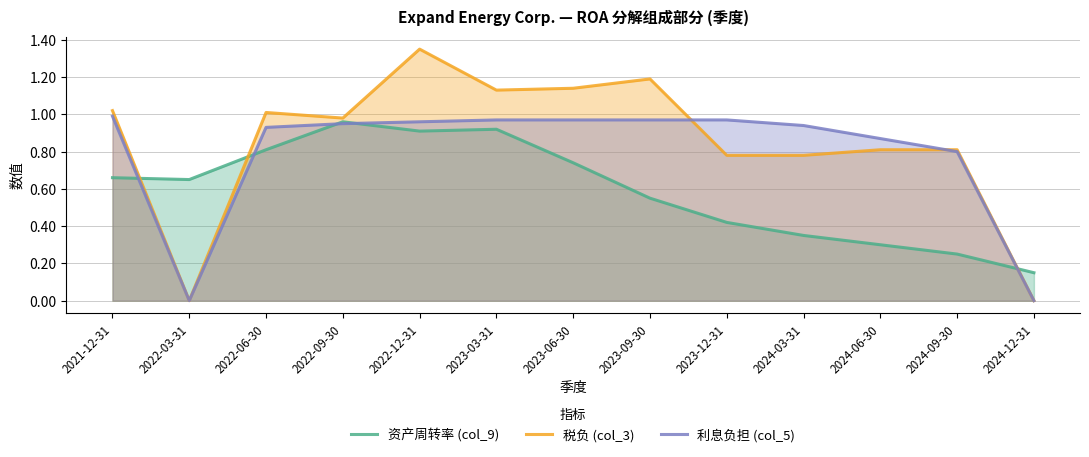

Is it true that 利息负担 (col_5) equals 1.4 at 2024-09-30?

False